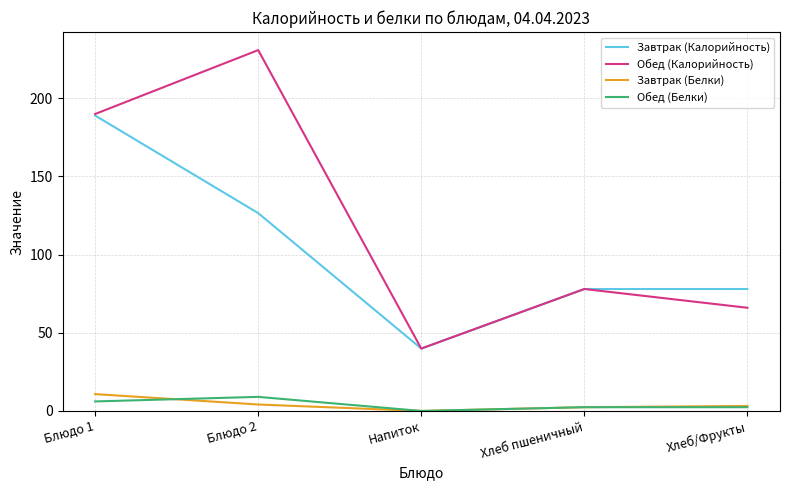

At which category does Завтрак (Белки) reach its first local valley?

Напиток